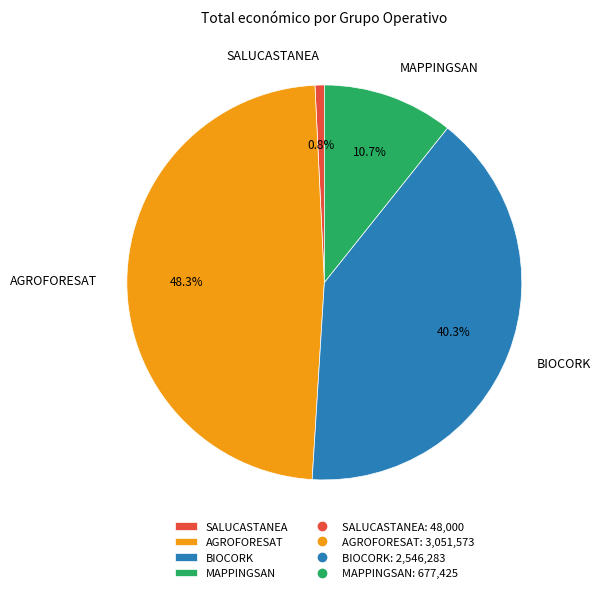

How many segments does this pie chart have?

4